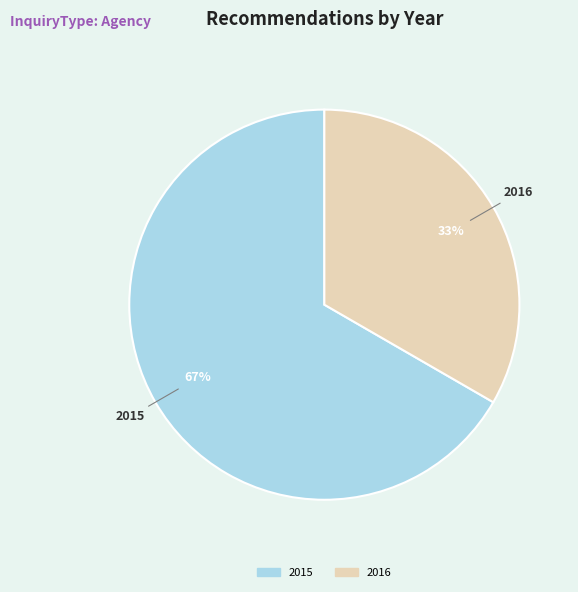

Does any single category account for the majority?

Yes